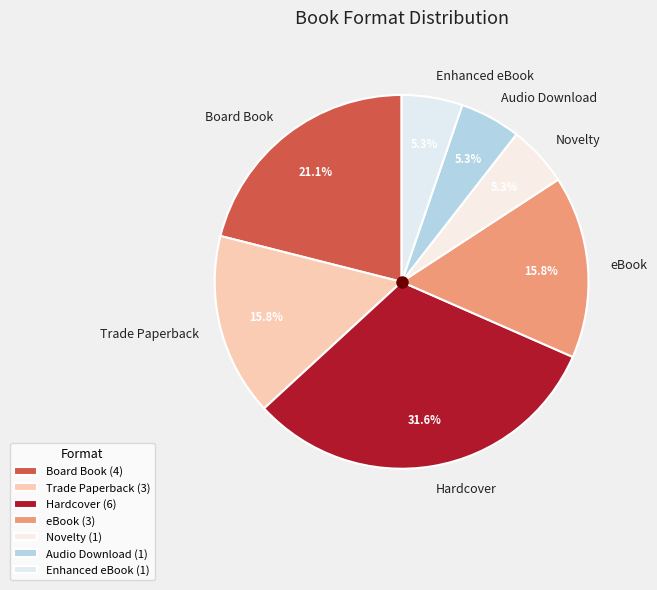

To the nearest percent, what is the difference between the Trade Paperback and Hardcover slice percentages?

16%